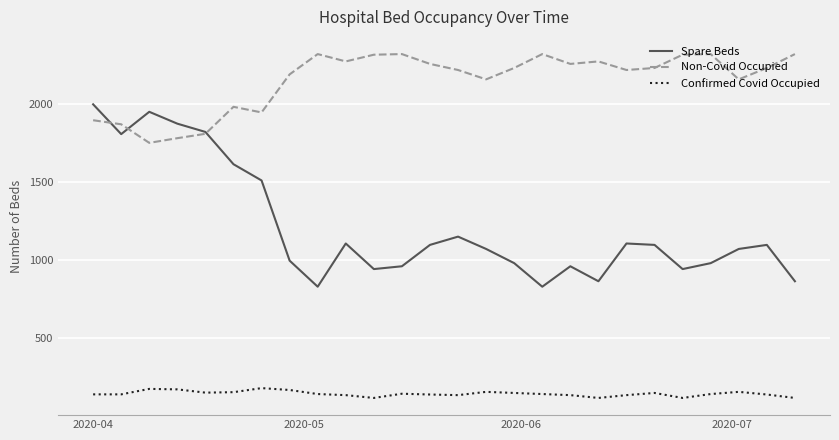

How many lines are shown in the chart?

3